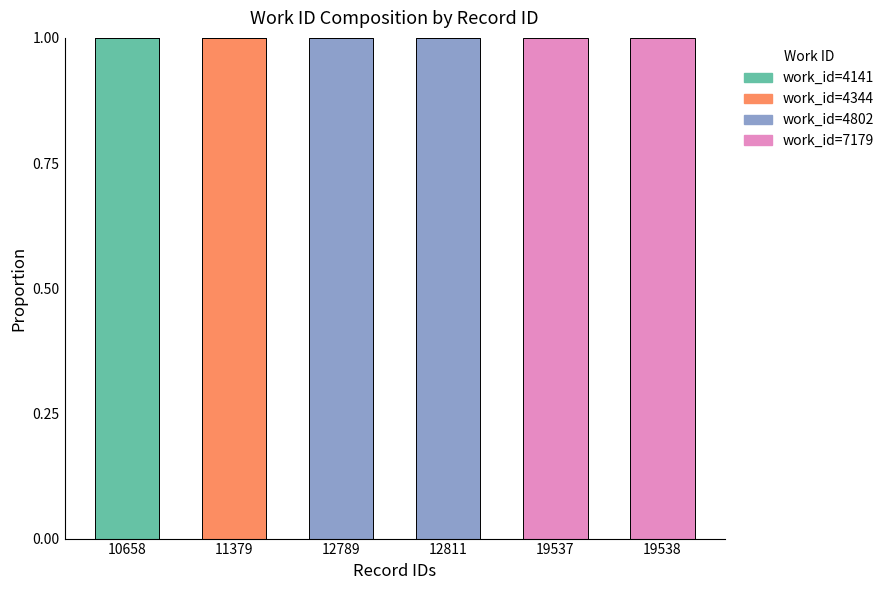

Count the number of data series in this chart.

4